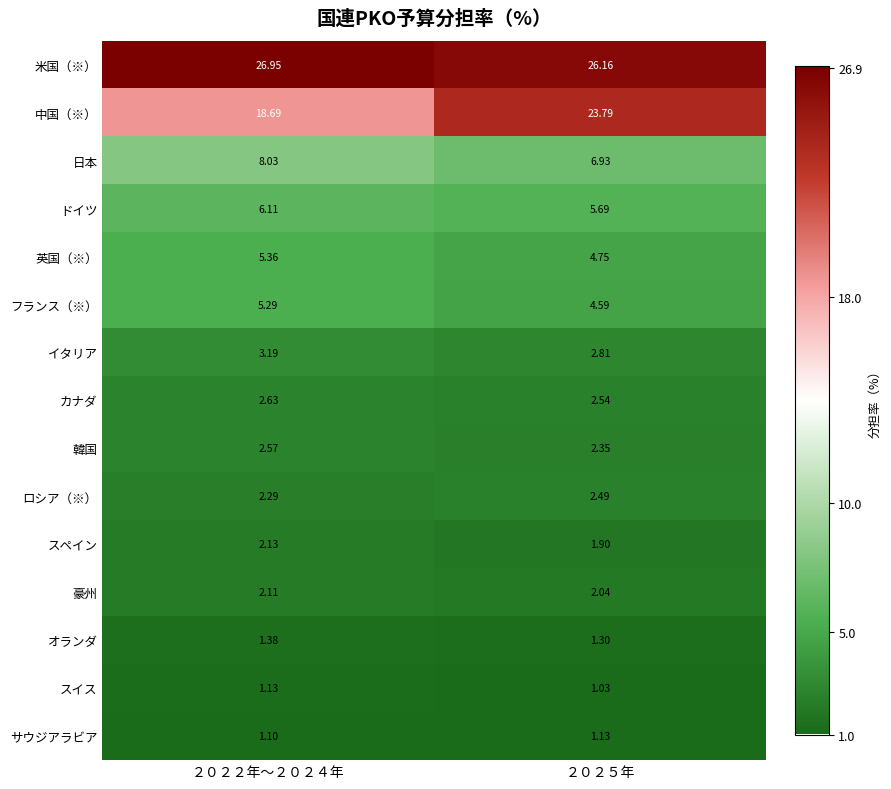

Between ２０２２年～２０２４年 and ２０２５年, which series saw the biggest shift?

中国（※）